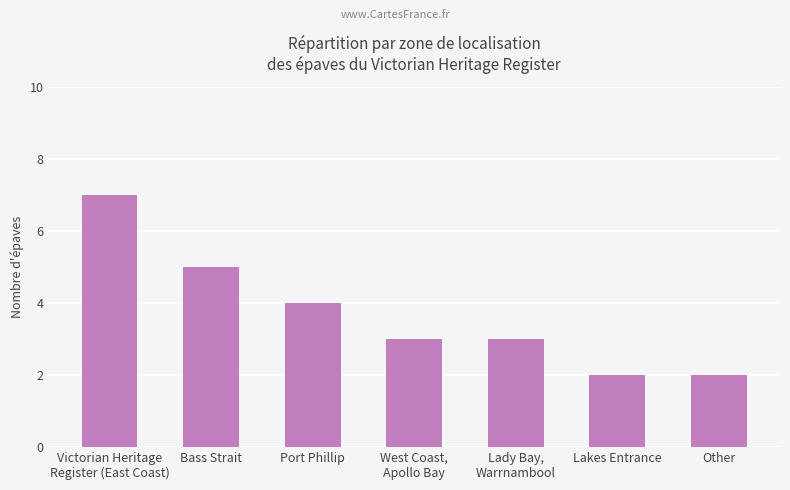

What position from the right is Other?

1